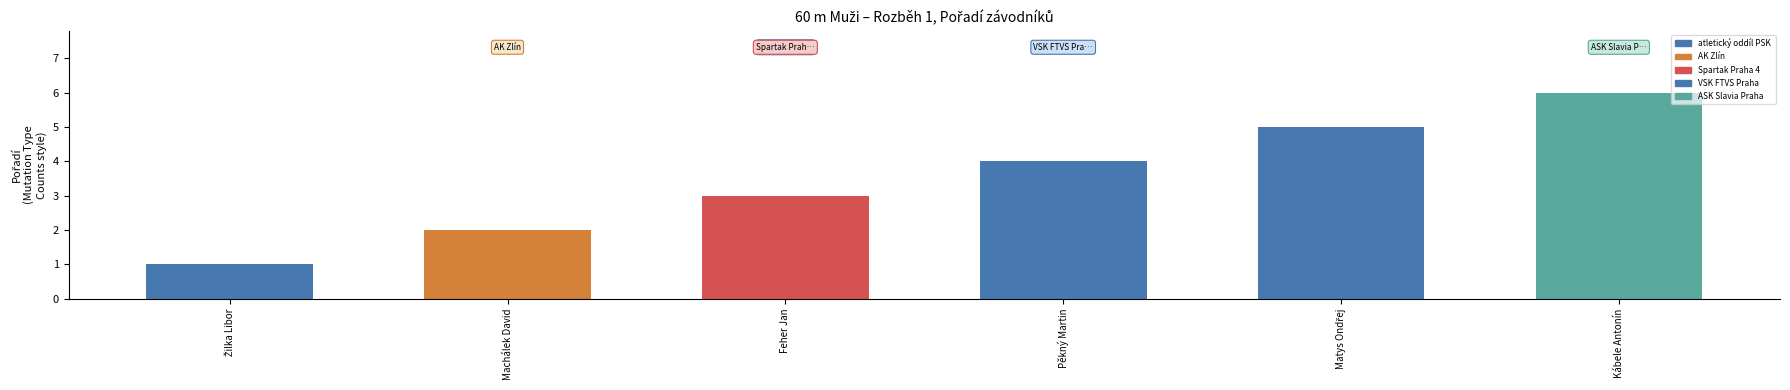

Which has a higher value, Pěkný Martin or Machálek David?

Pěkný Martin